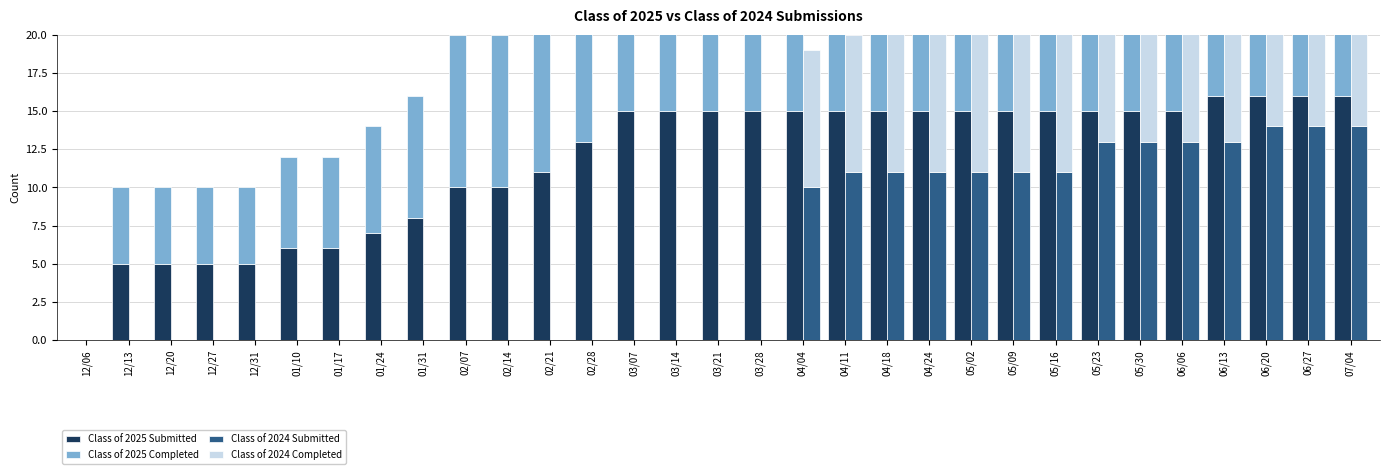

How many groups of bars are there?

31